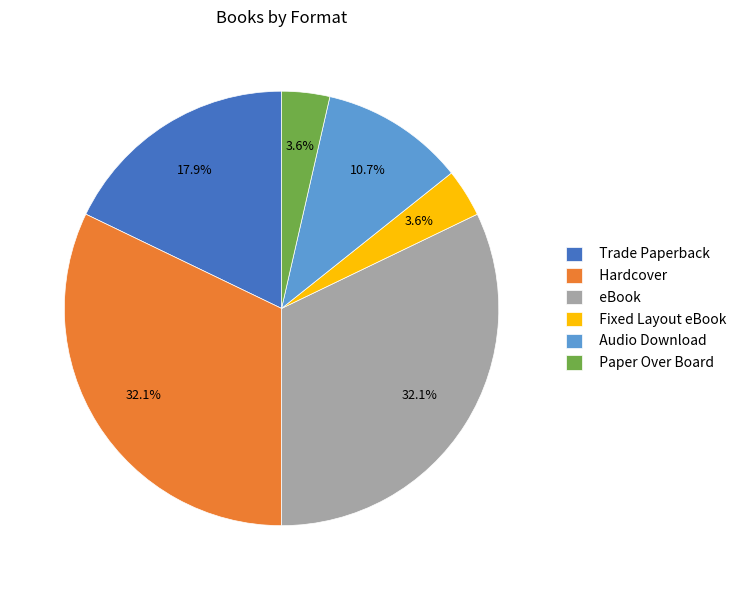

Does any single category account for the majority?

No